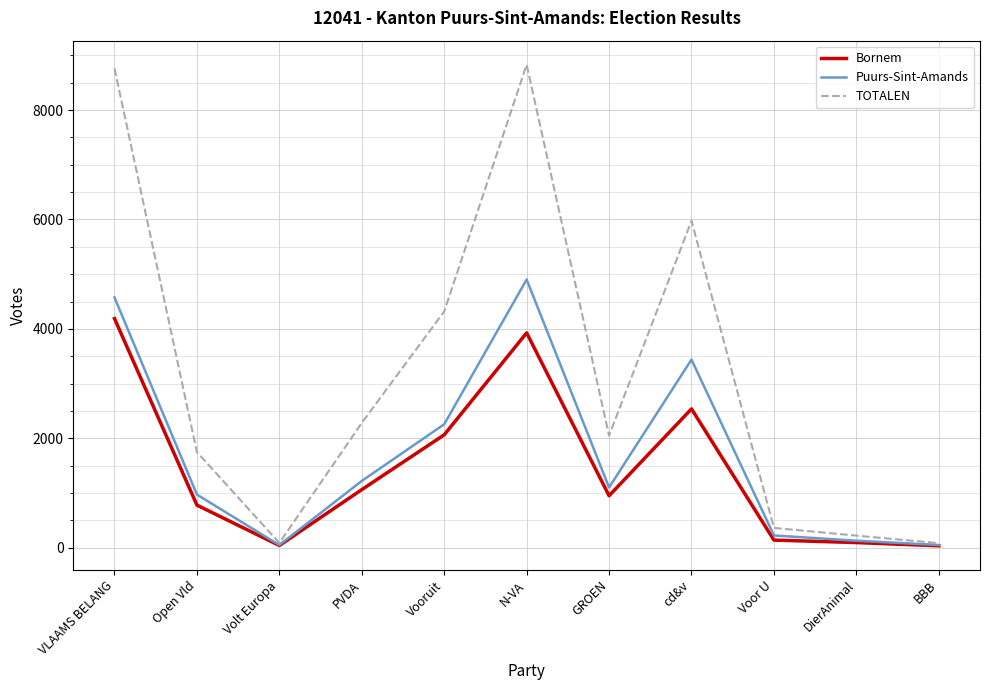

The Puurs-Sint-Amands series shows 2400 at cd&v. True or false?

False